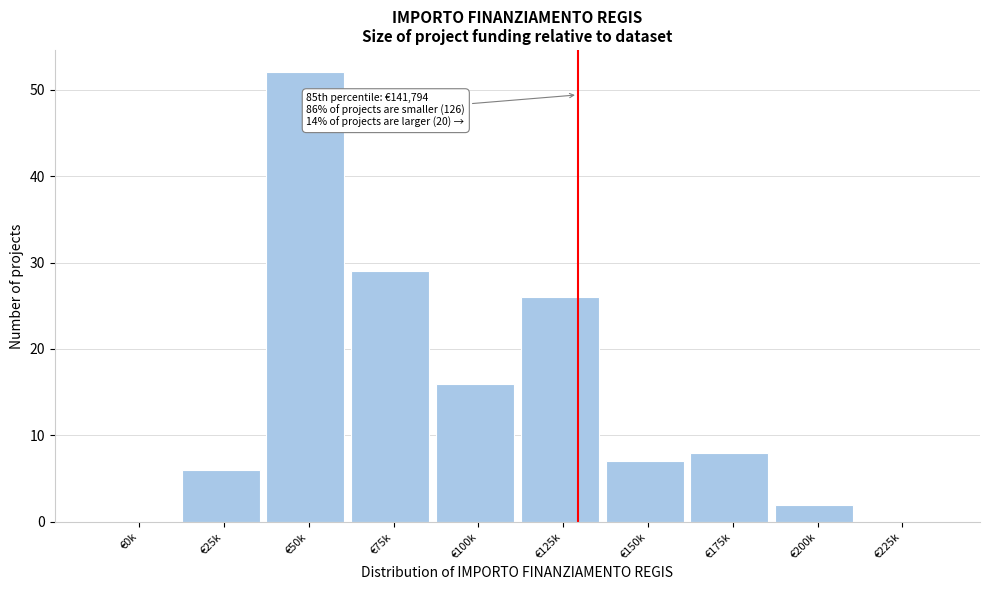

Reading left to right, transcribe all the data shown in this chart.

€0k=0	€25k=6	€50k=52	€75k=29	€100k=16	€125k=26	€150k=7	€175k=8	€200k=2	€225k=0